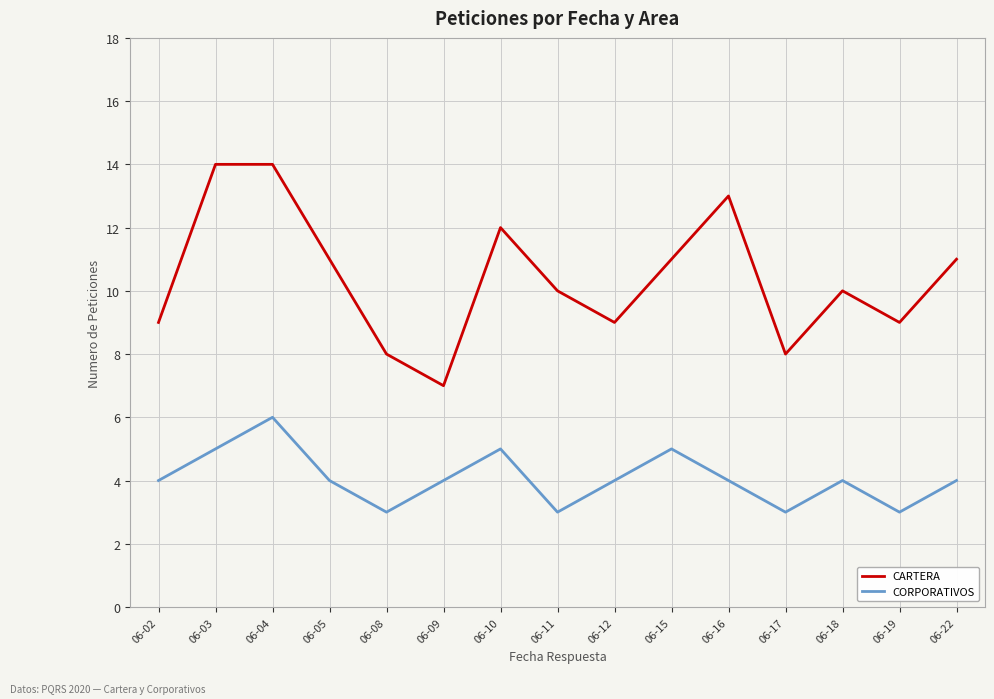

What are all the series names shown in the legend?

CARTERA, CORPORATIVOS